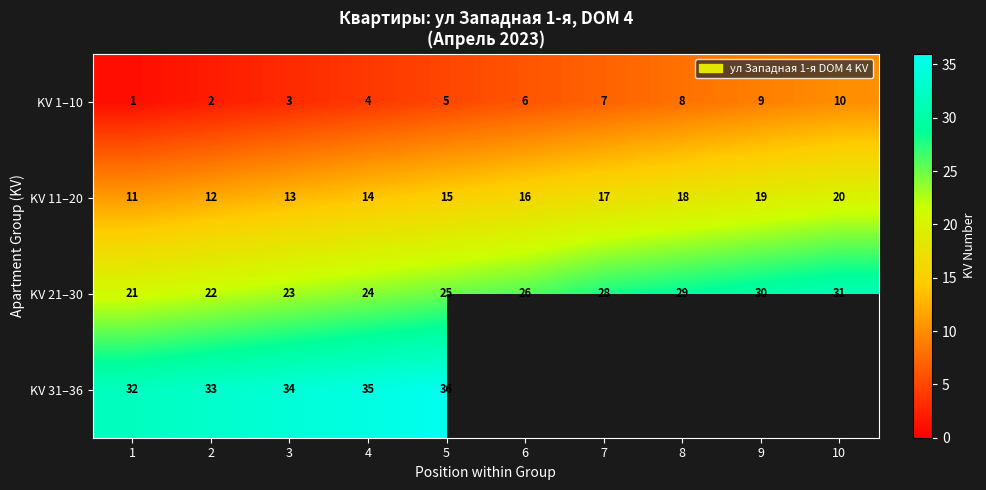

True or false: KV 21–30 has a value of 24 at 4.

True